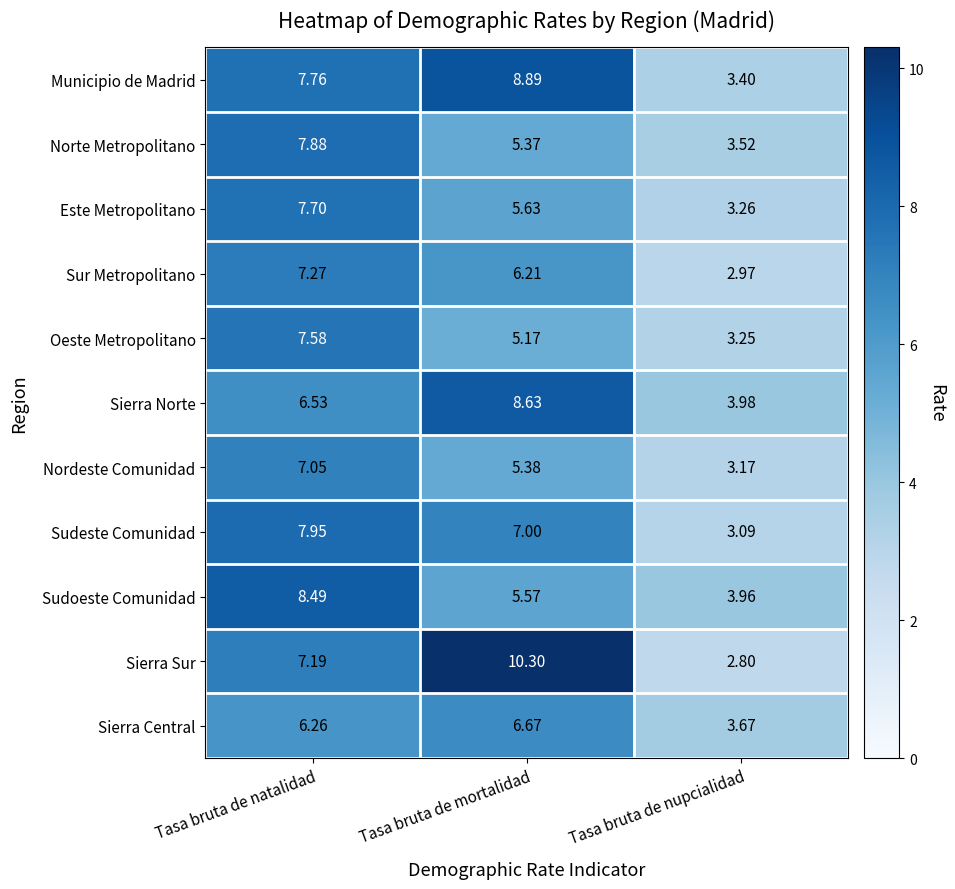

Count the number of data series in this chart.

11